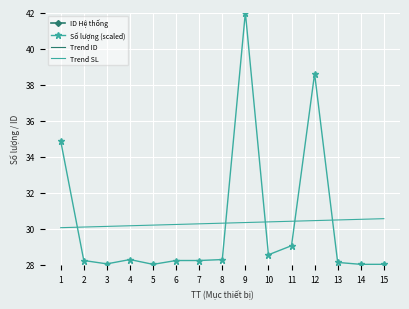

Reading left to right, what are all the values shown in this chart?

ID Hệ thống: 1=1.0	2=2.0	3=3.0	4=4.0	5=5.0	6=6.0	7=7.0	8=8.0	9=9.0	10=10.0	11=11.0	12=12.0	13=13.0	14=14.0	15=15.0
Số lượng (scaled): 1=34.9	2=28.2	3=28.1	4=28.3	5=28.0	6=28.2	7=28.2	8=28.3	9=42.0	10=28.6	11=29.1	12=38.6	13=28.1	14=28.0	15=28.0
Trend ID: 1=1.0	2=2.0	3=3.0	4=4.0	5=5.0	6=6.0	7=7.0	8=8.0	9=9.0	10=10.0	11=11.0	12=12.0	13=13.0	14=14.0	15=15.0
Trend SL: 1=30.1	2=30.1	3=30.1	4=30.2	5=30.2	6=30.2	7=30.3	8=30.3	9=30.3	10=30.4	11=30.4	12=30.5	13=30.5	14=30.5	15=30.6